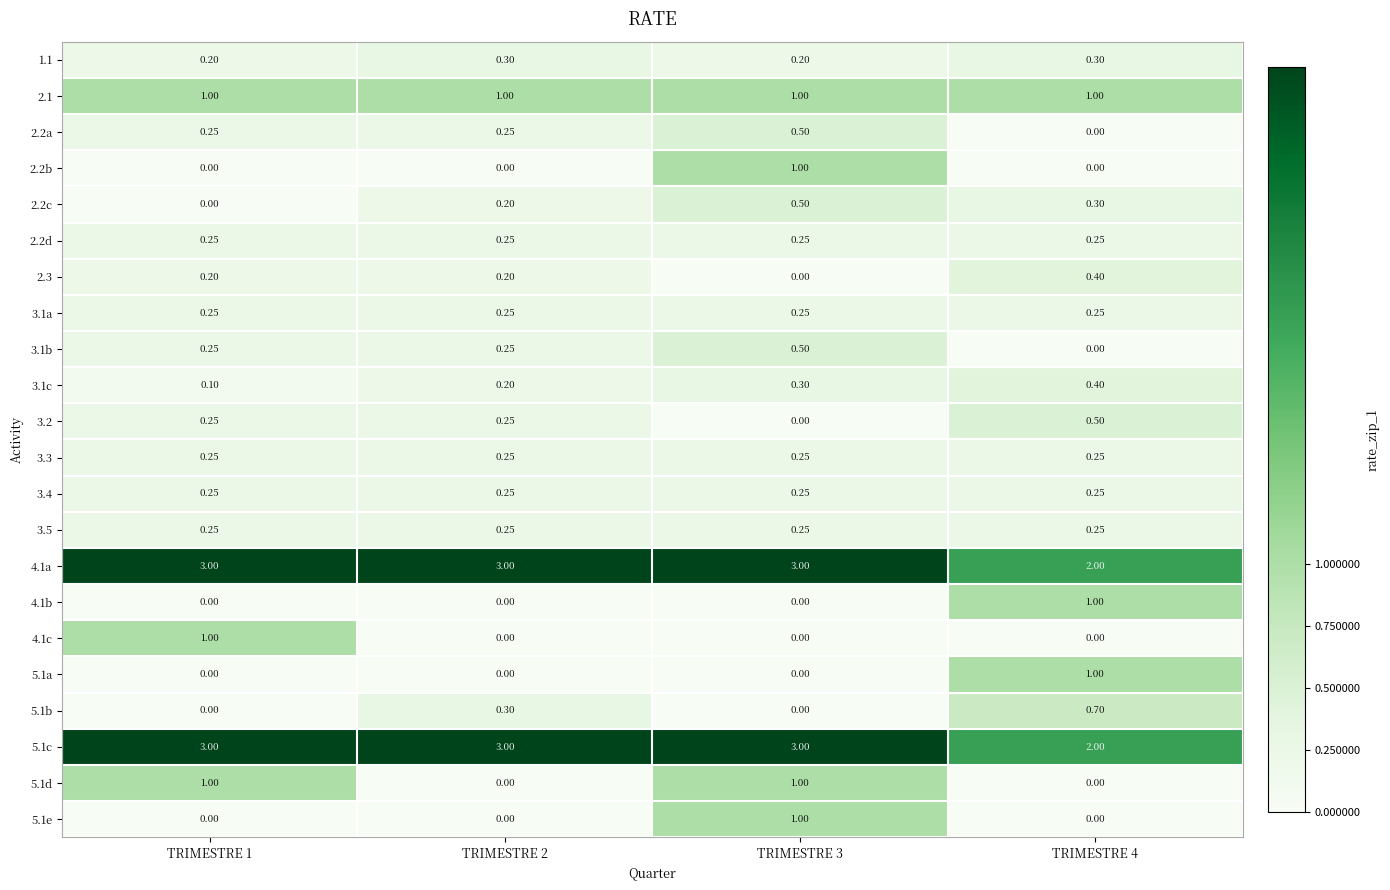

Is the value of 5.1e at TRIMESTRE 1 greater than the value of 2.1 at TRIMESTRE 2?

No